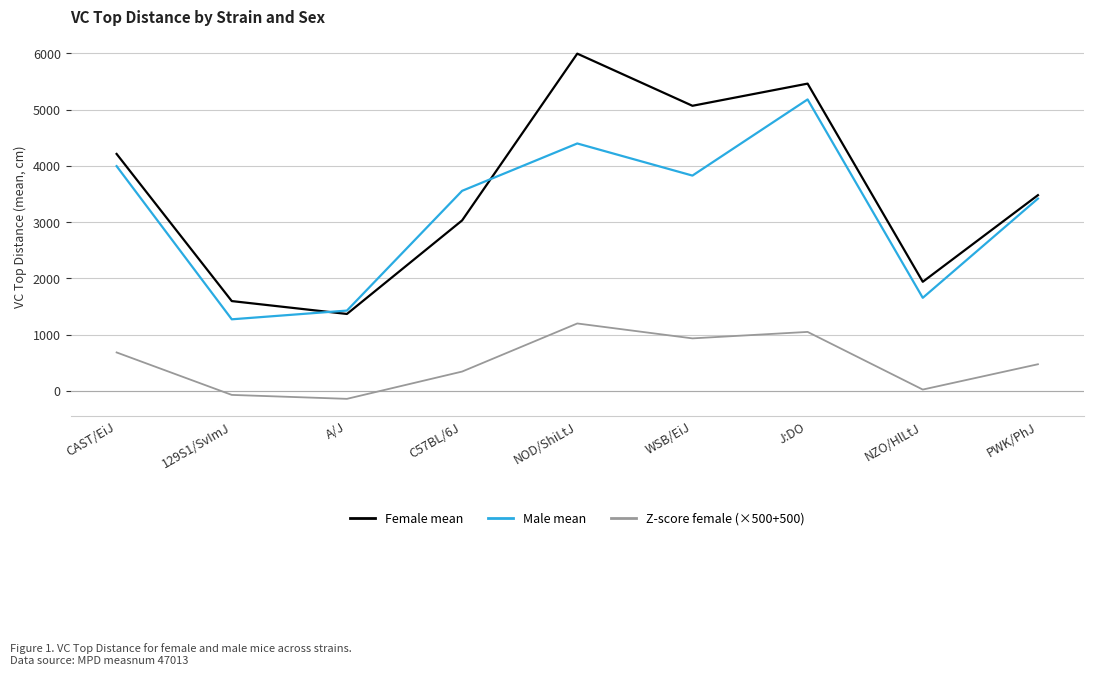

Reading left to right, list all the values displayed in this chart.

Female mean: 4214	1598	1369	3032	5997	5070	5464	1941	3481
Male mean: 3997	1274	1429	3558	4400	3829	5183	1656	3420
Z-score female (×500+500): 685	-70	-140	345	1200	935	1050	25	475